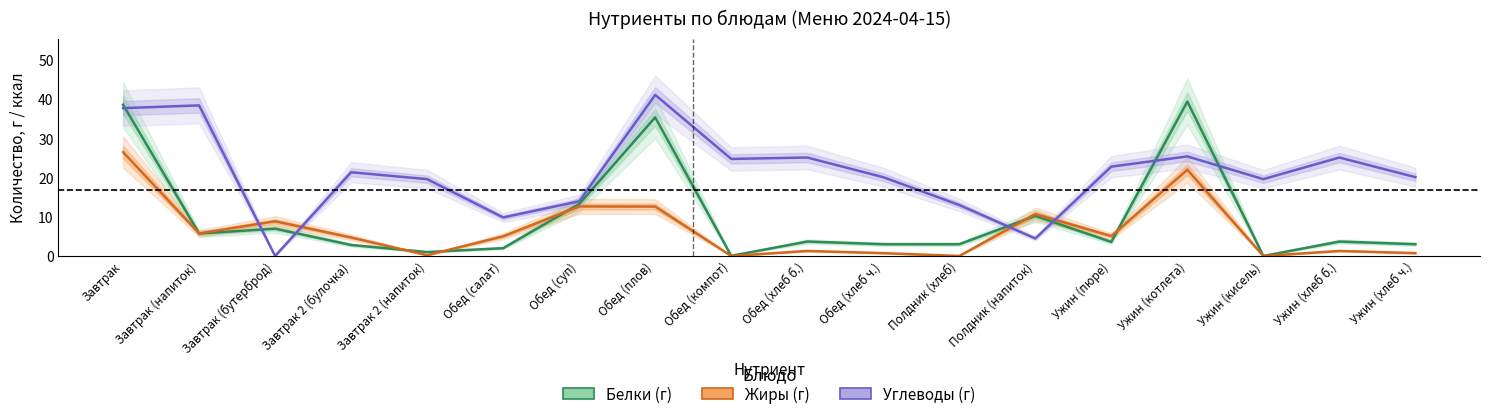

True or false: Жиры (г) has more than 2 interior local peaks.

True